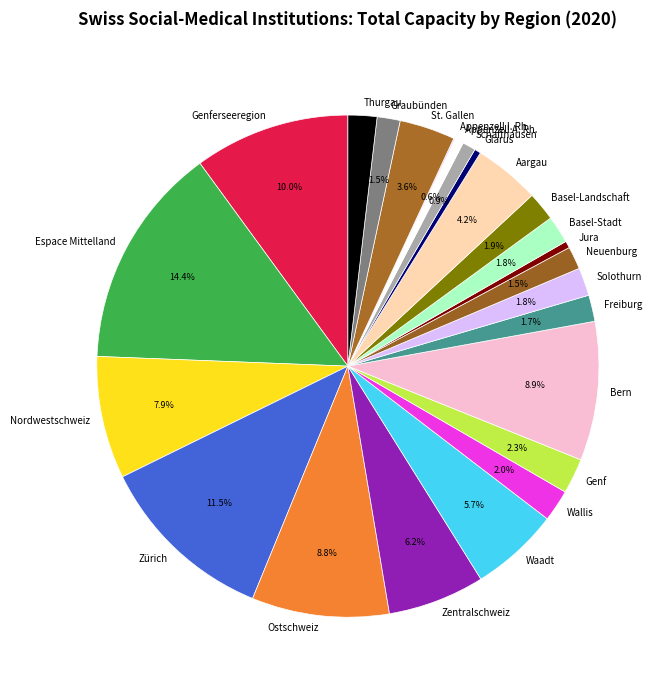

Is the sum of Graubünden and Genf greater than half?

No